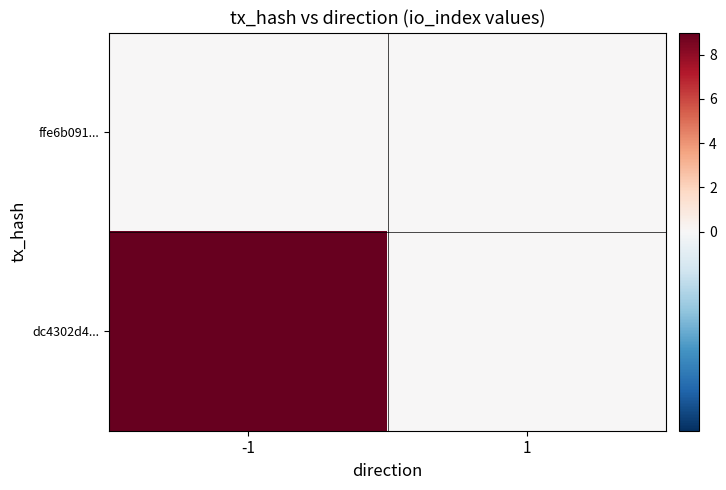

Which series has the largest total across all categories?

dc4302d4...